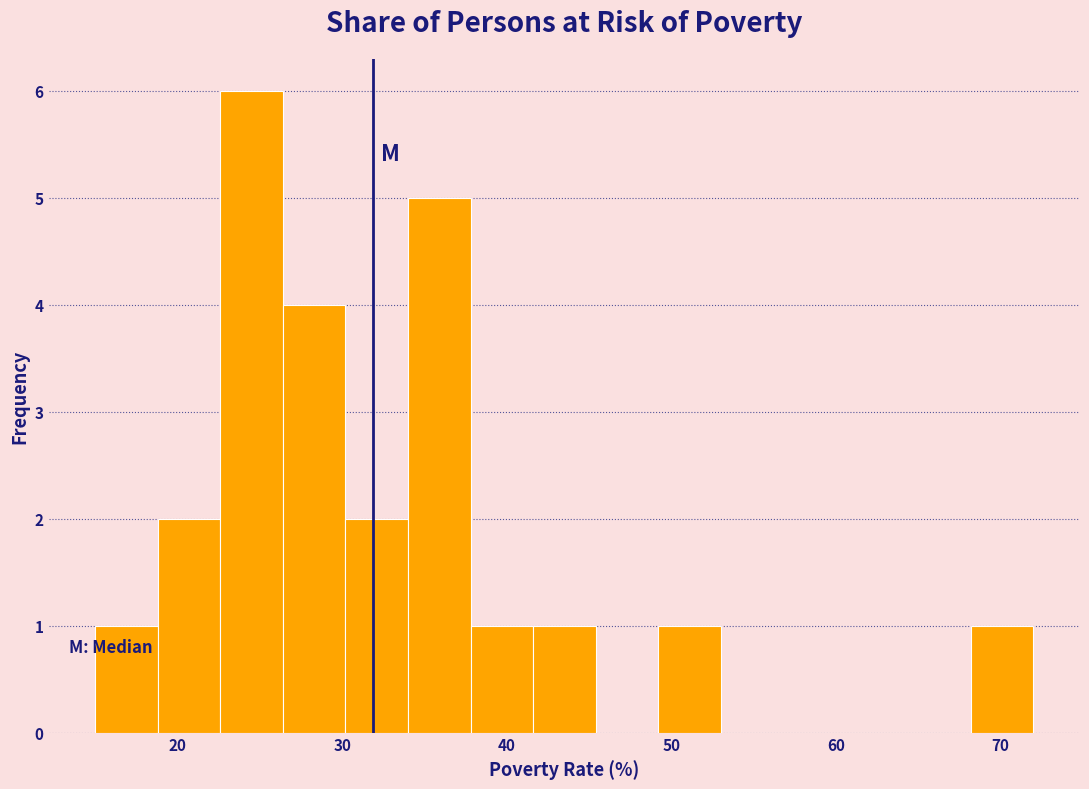

Read against the x-axis, roughly where is the centre of the tallest bar?

25